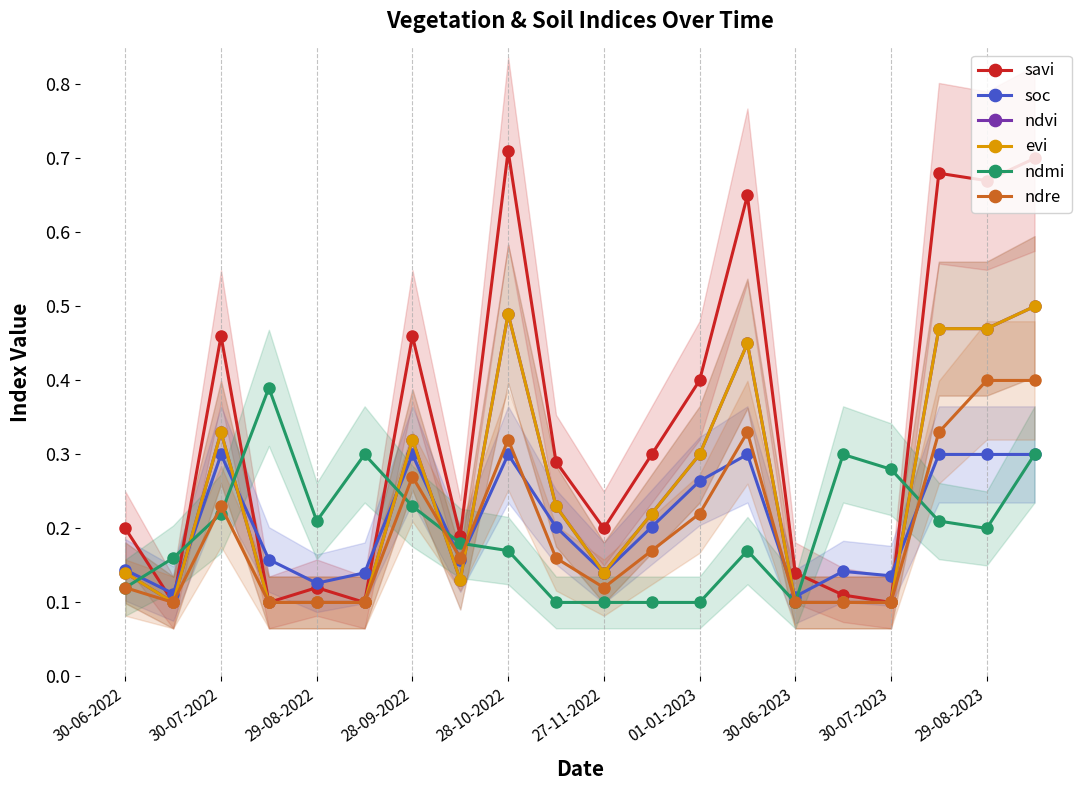

Which series changed the most between 27-11-2022 and 15?

savi